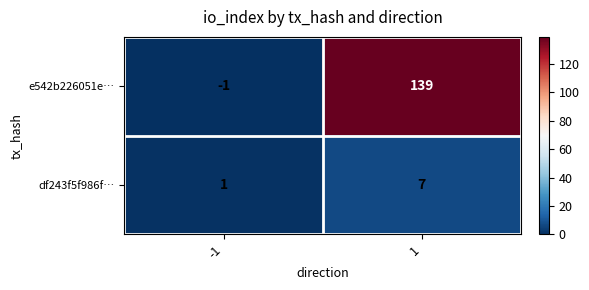

What is the sum of all e542b226051e… values?

138